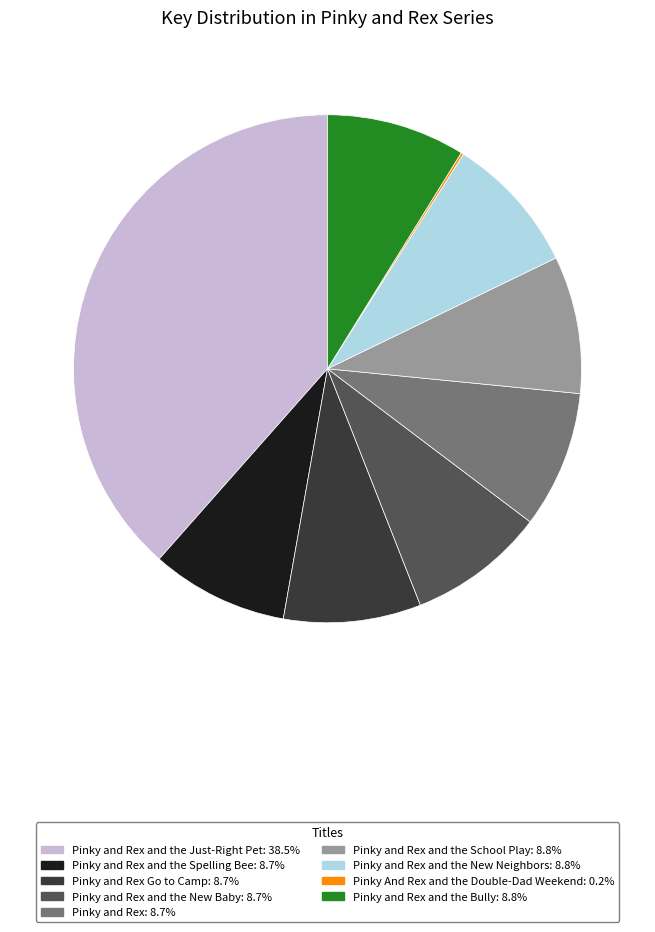

Is there any slice that represents more than half of the pie?

No